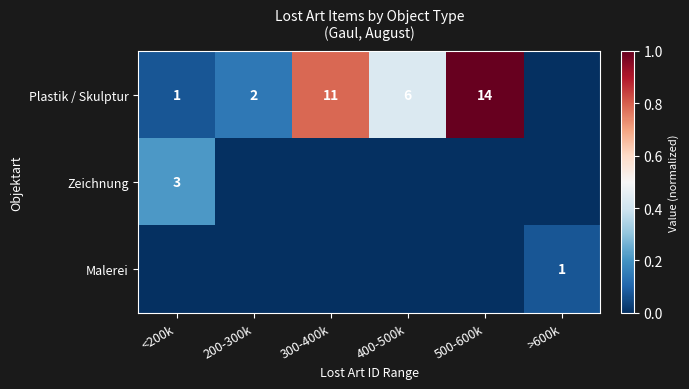

True or false: Plastik / Skulptur has a value of 8 at 400-500k.

False